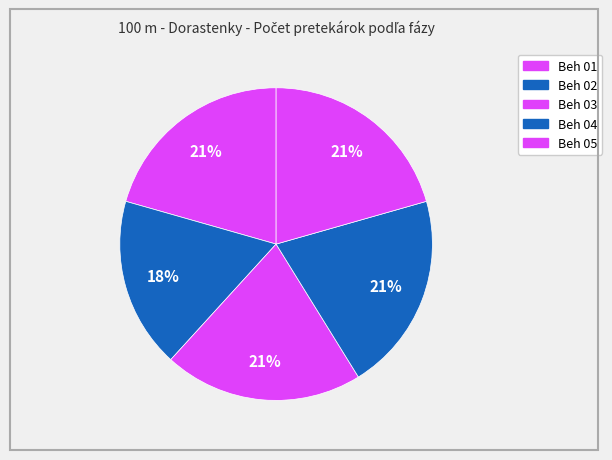

True or false: Beh 03 accounts for 32% of the total.

False